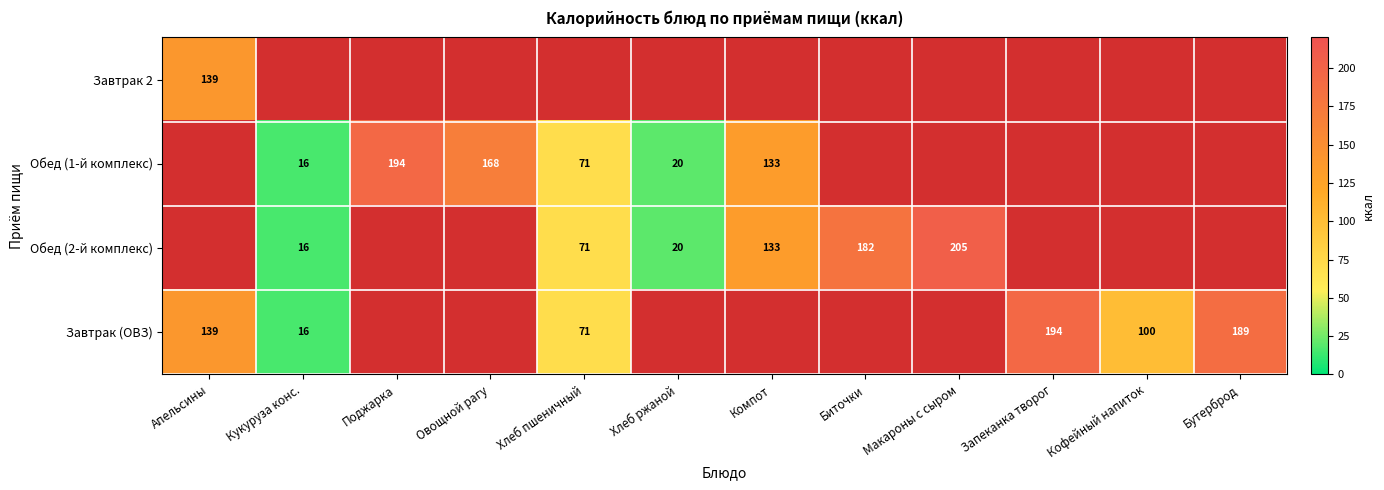

At which label does Завтрак 2 reach its peak?

Апельсины